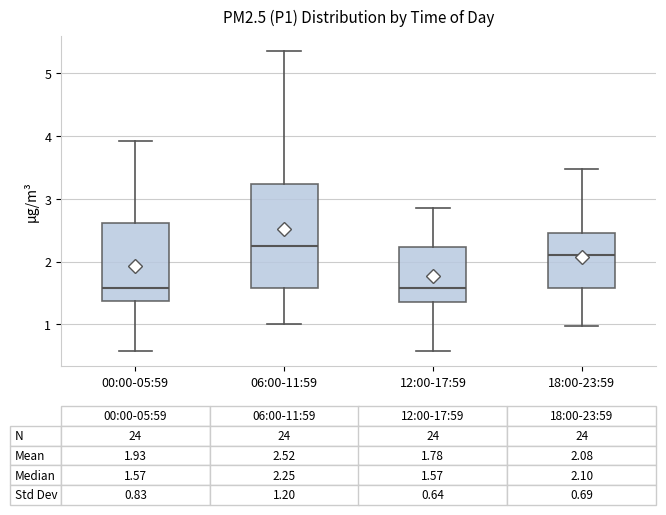

Comparing the boxes themselves (not the whiskers), which one is the tallest?

06:00-11:59